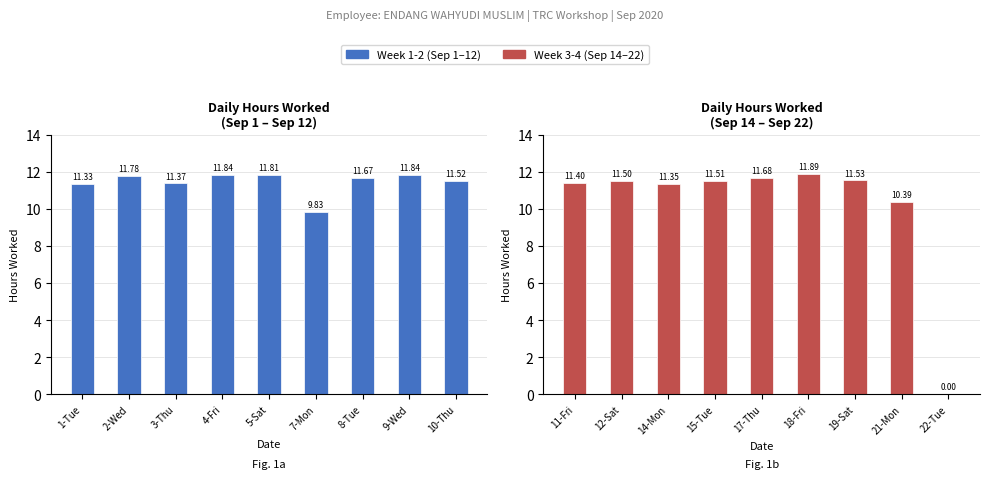

Rank the series at 4-Fri from highest to lowest value.

Week 1-2 (Sep 1-12), Week 3-4 (Sep 14-22)